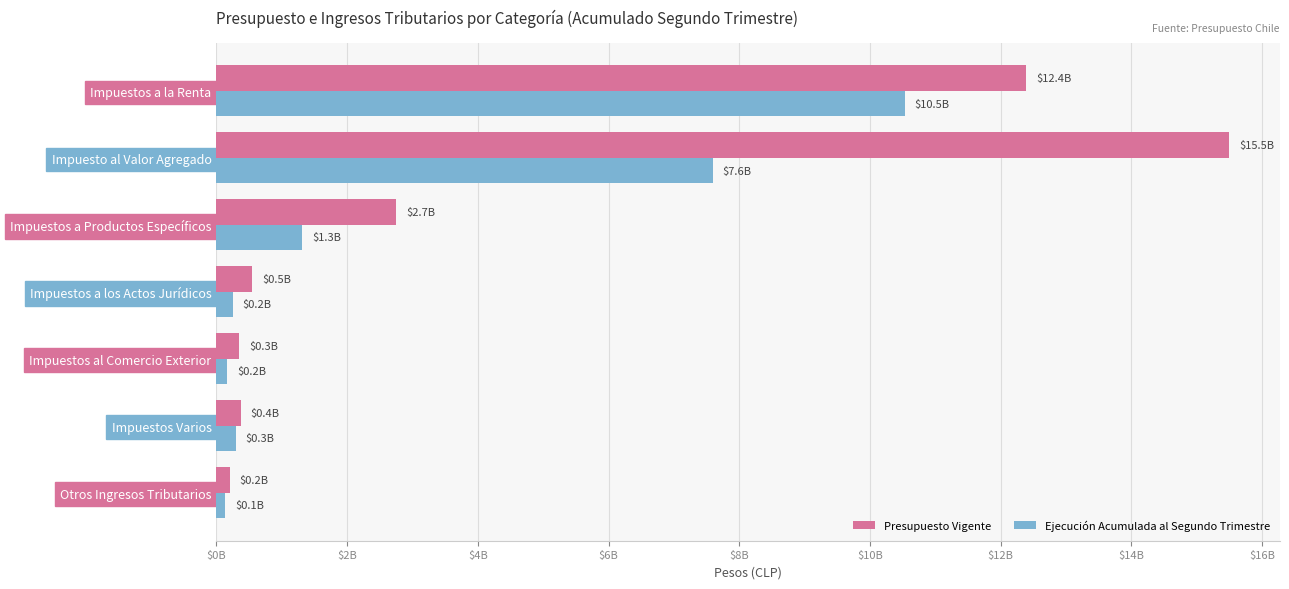

What are all the series names shown in the legend?

Presupuesto Vigente, Ejecución Acumulada al Segundo Trimestre